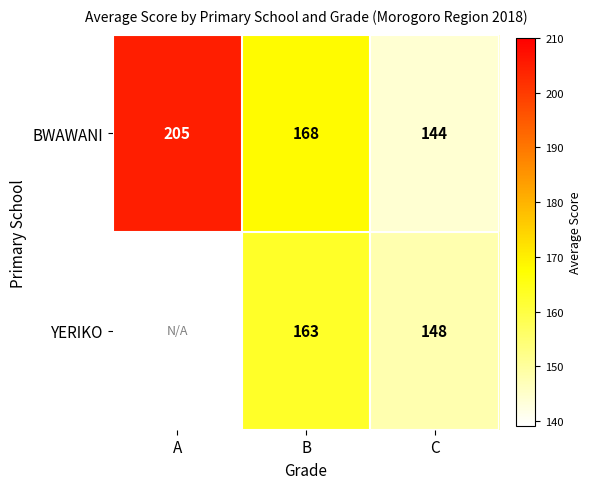

Is it true that YERIKO equals 74.7 at B?

False